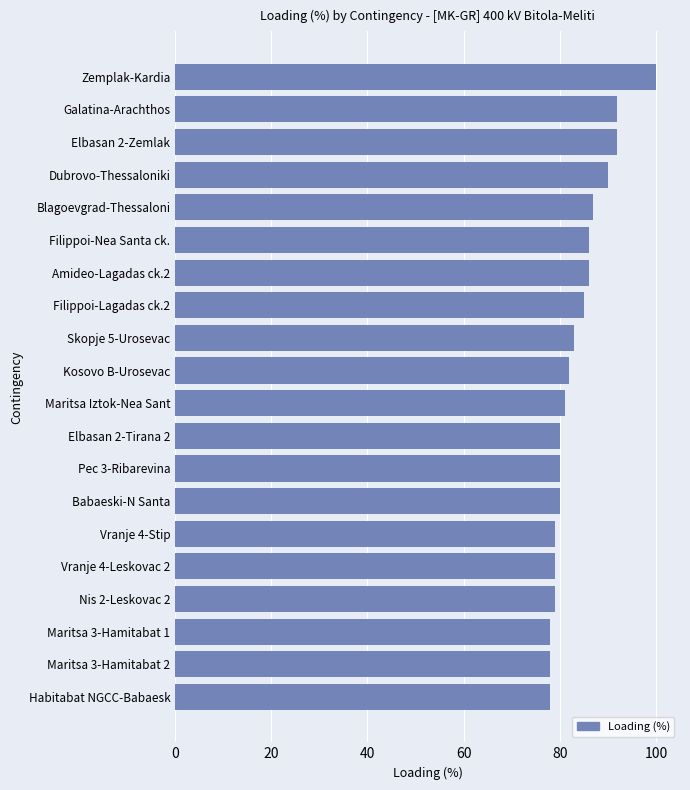

Read the value at Maritsa Iztok-Nea Sant.

81